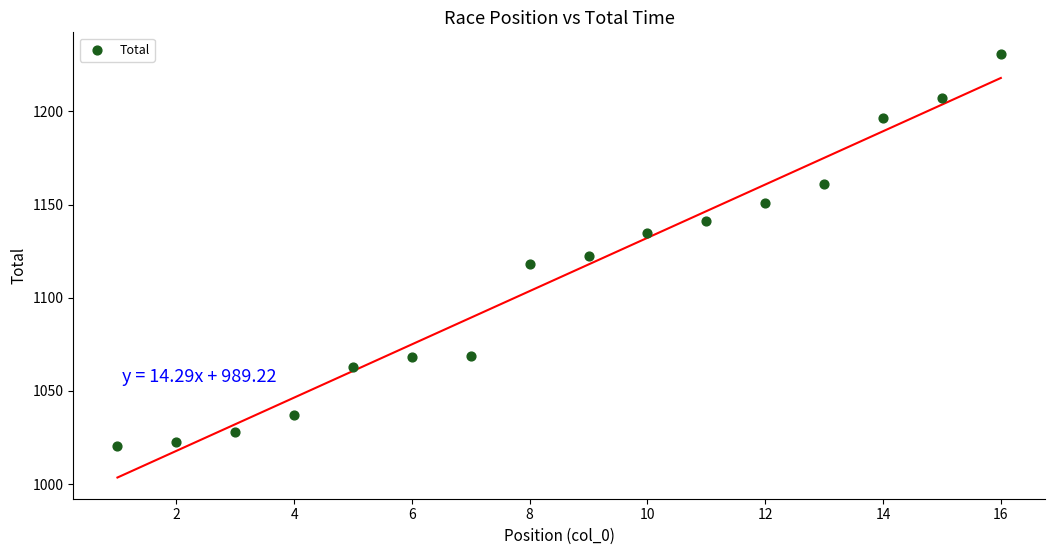

What is the range of Y values (max minus min)?

210.7